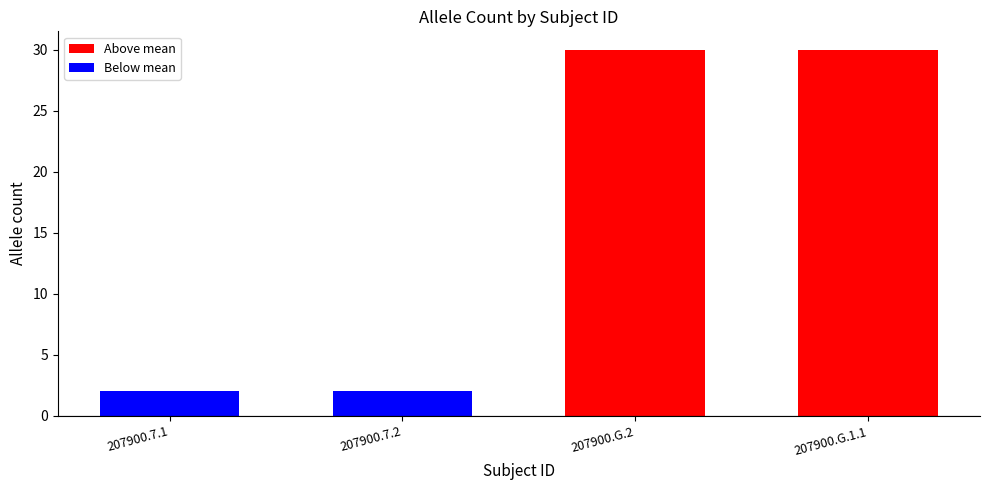

True or false: the data shows 1 at 207900.7.2.

False